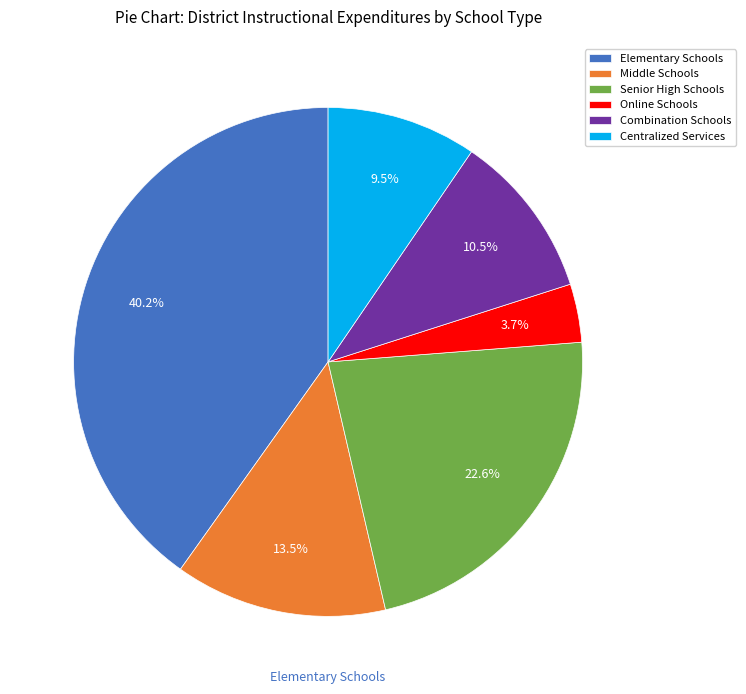

Rank the categories by value from lowest to highest.

Online Schools, Centralized Services, Combination Schools, Middle Schools, Senior High Schools, Elementary Schools